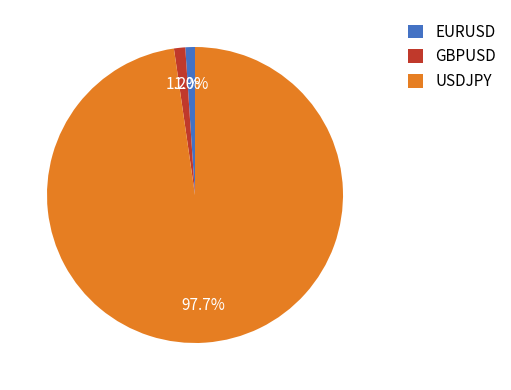

Which has a higher value, GBPUSD or USDJPY?

USDJPY